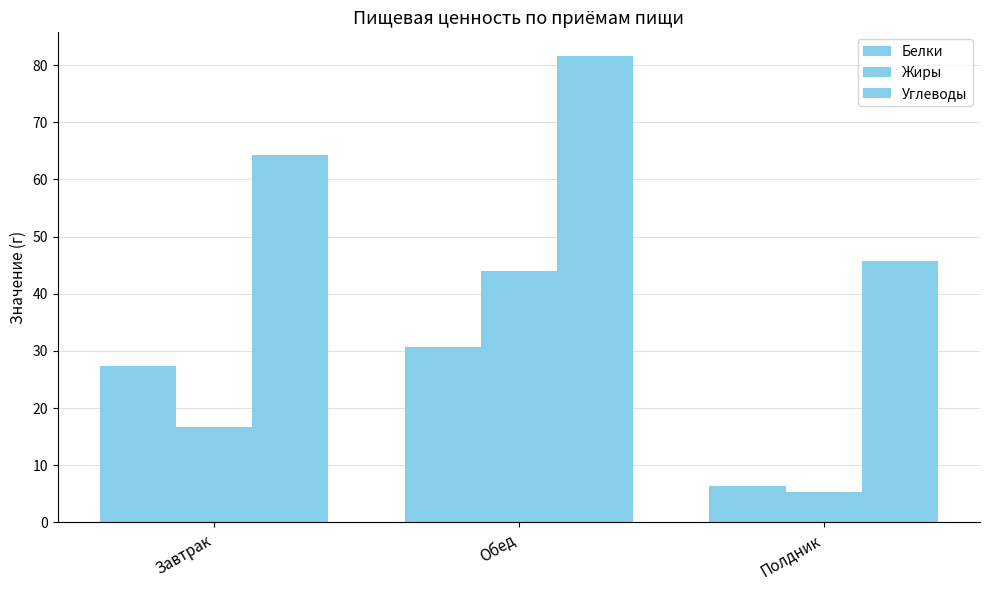

Which category has the highest value in the Белки series?

Обед